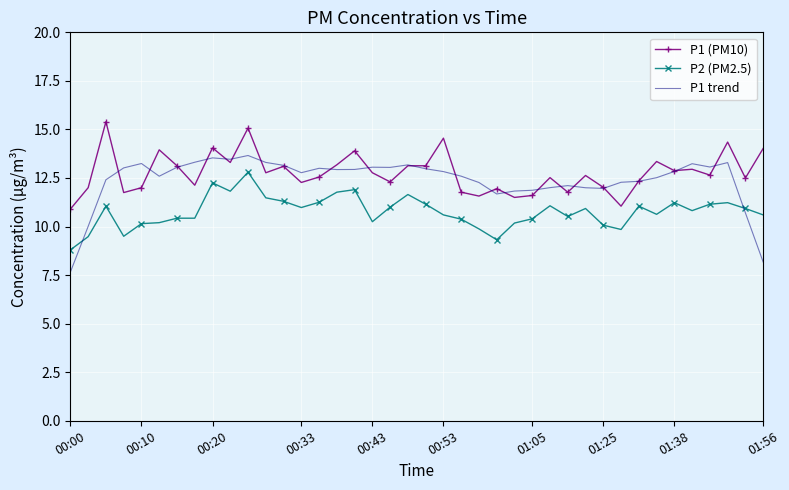

At how many categories does at least one series exceed 9?

40